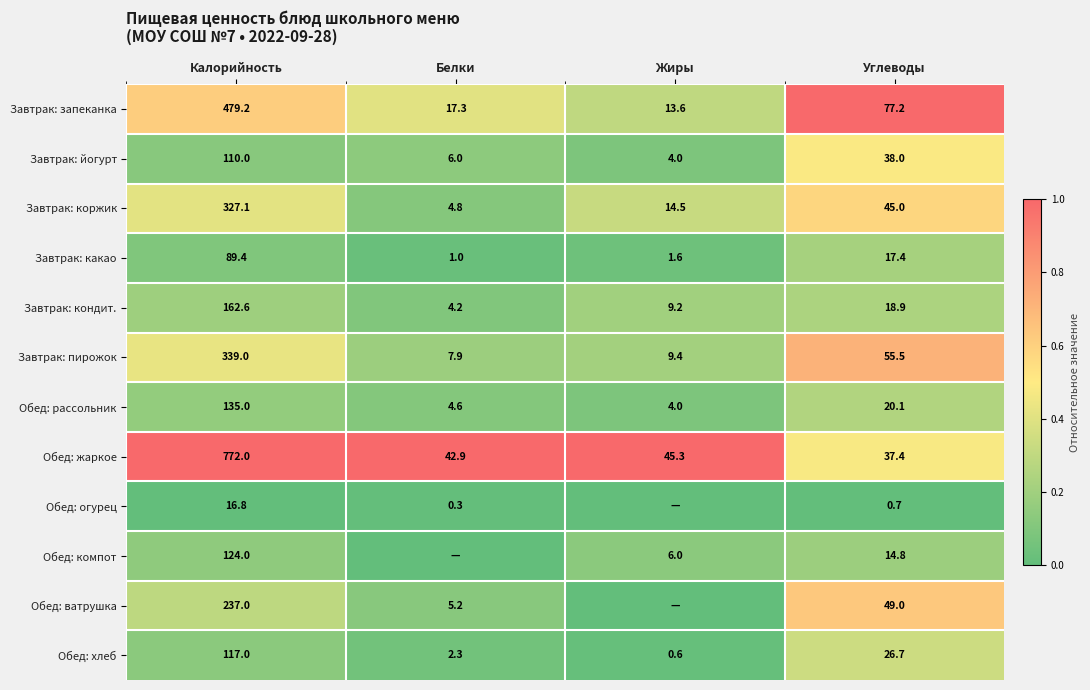

What is the average value of the Завтрак: запеканка series?

146.8